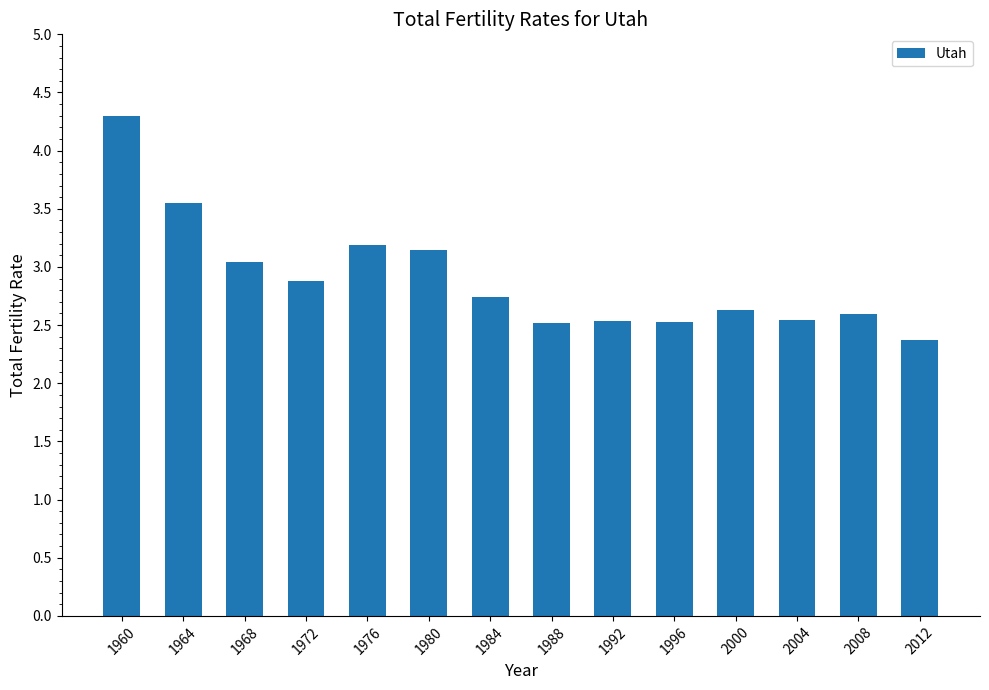

True or false: the data shows 3.0 at 1968.

True